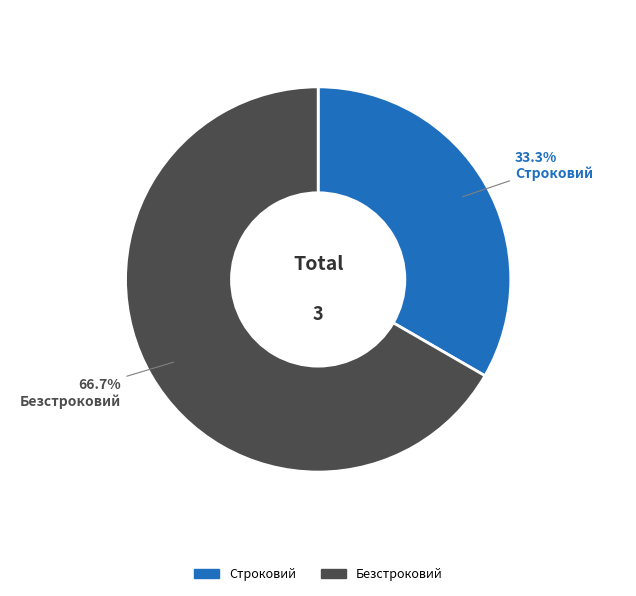

Approximately how many times larger is the value at Строковий compared to Безстроковий?

0.5